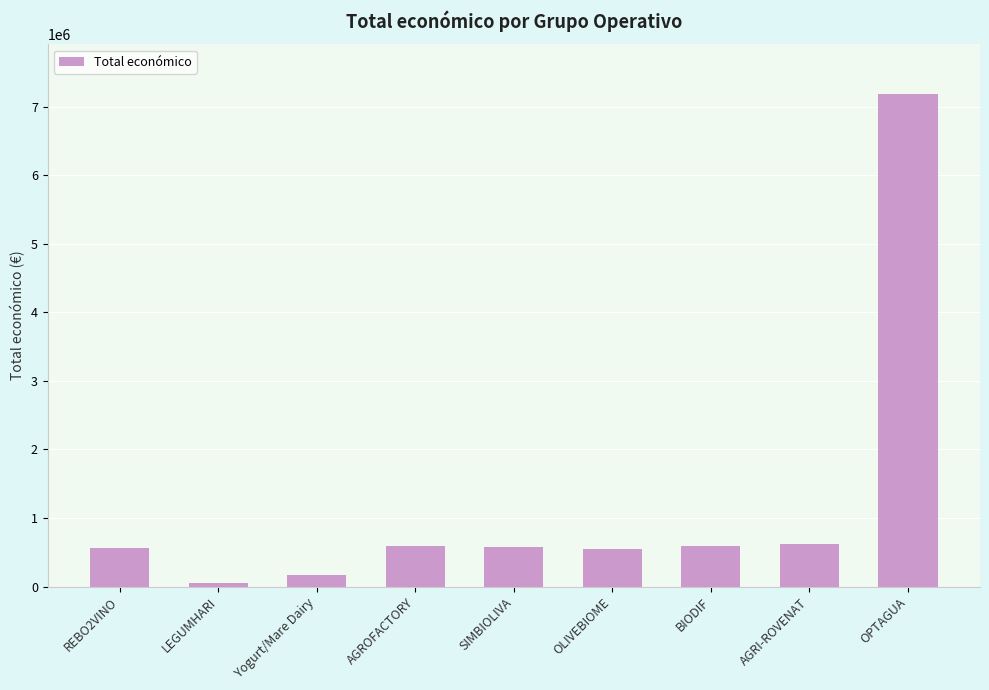

The chart shows a value of 11828544 at OPTAGUA. True or false?

False